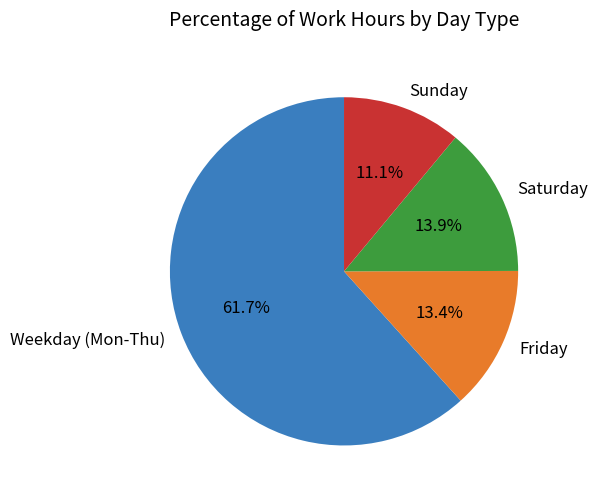

Which slice is the largest?

Weekday (Mon-Thu)